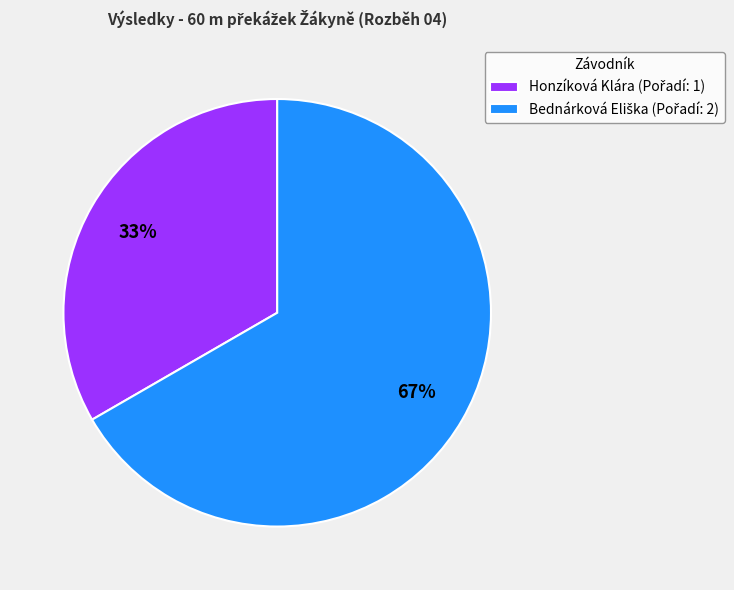

Does any single category account for the majority?

Yes